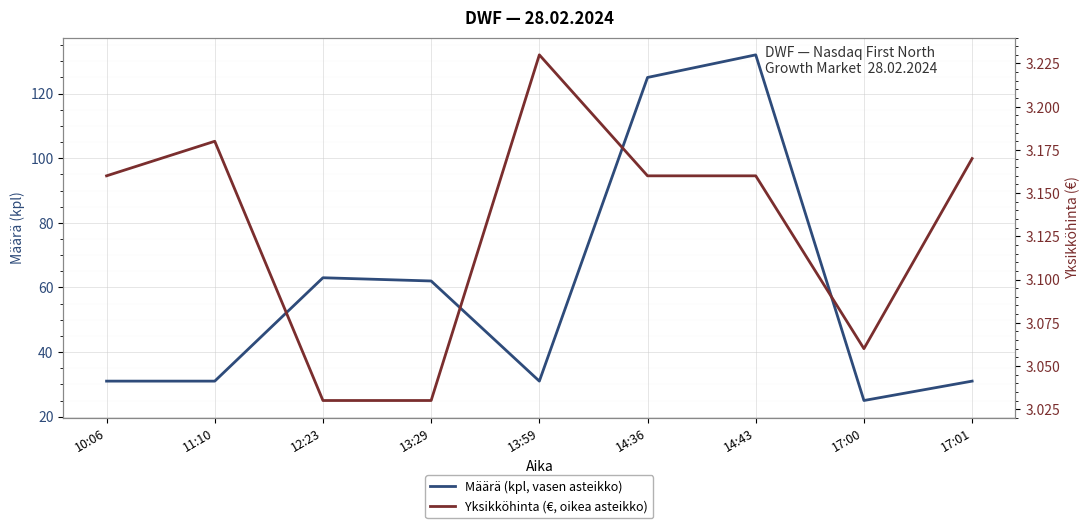

How many data points in Määrä (kpl, vasen asteikko) are less than 31?

1